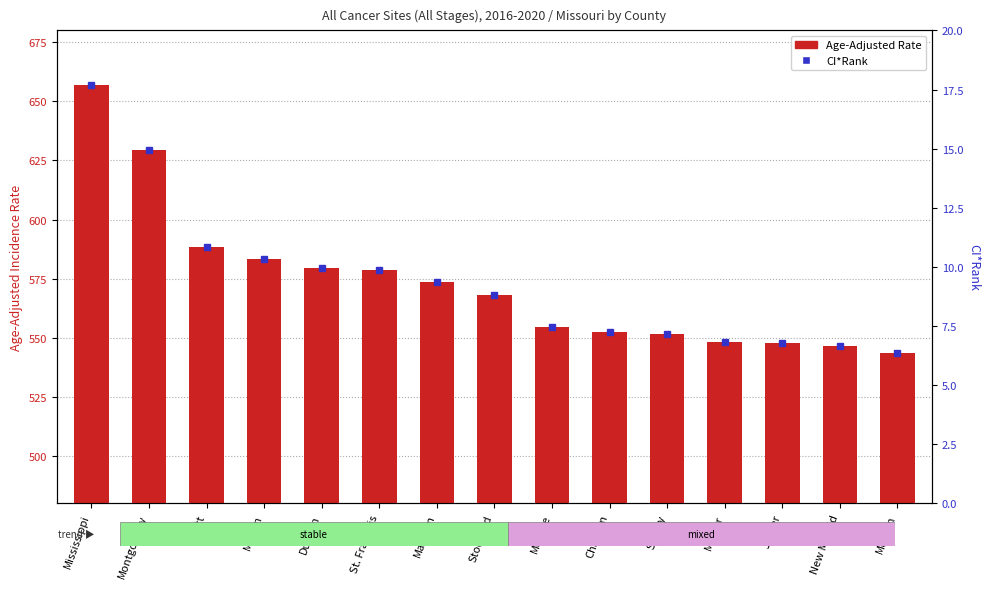

How many bars are there in total?

15